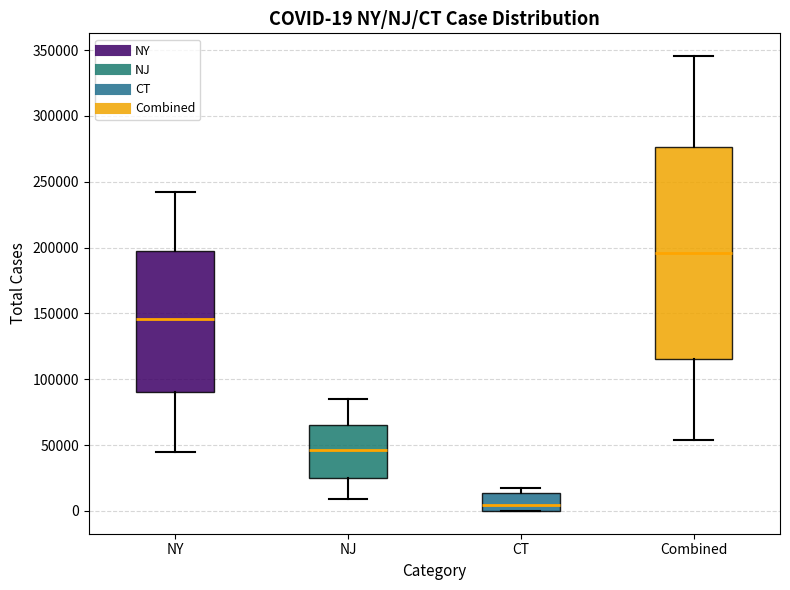

Which box's median line is the lowest?

CT